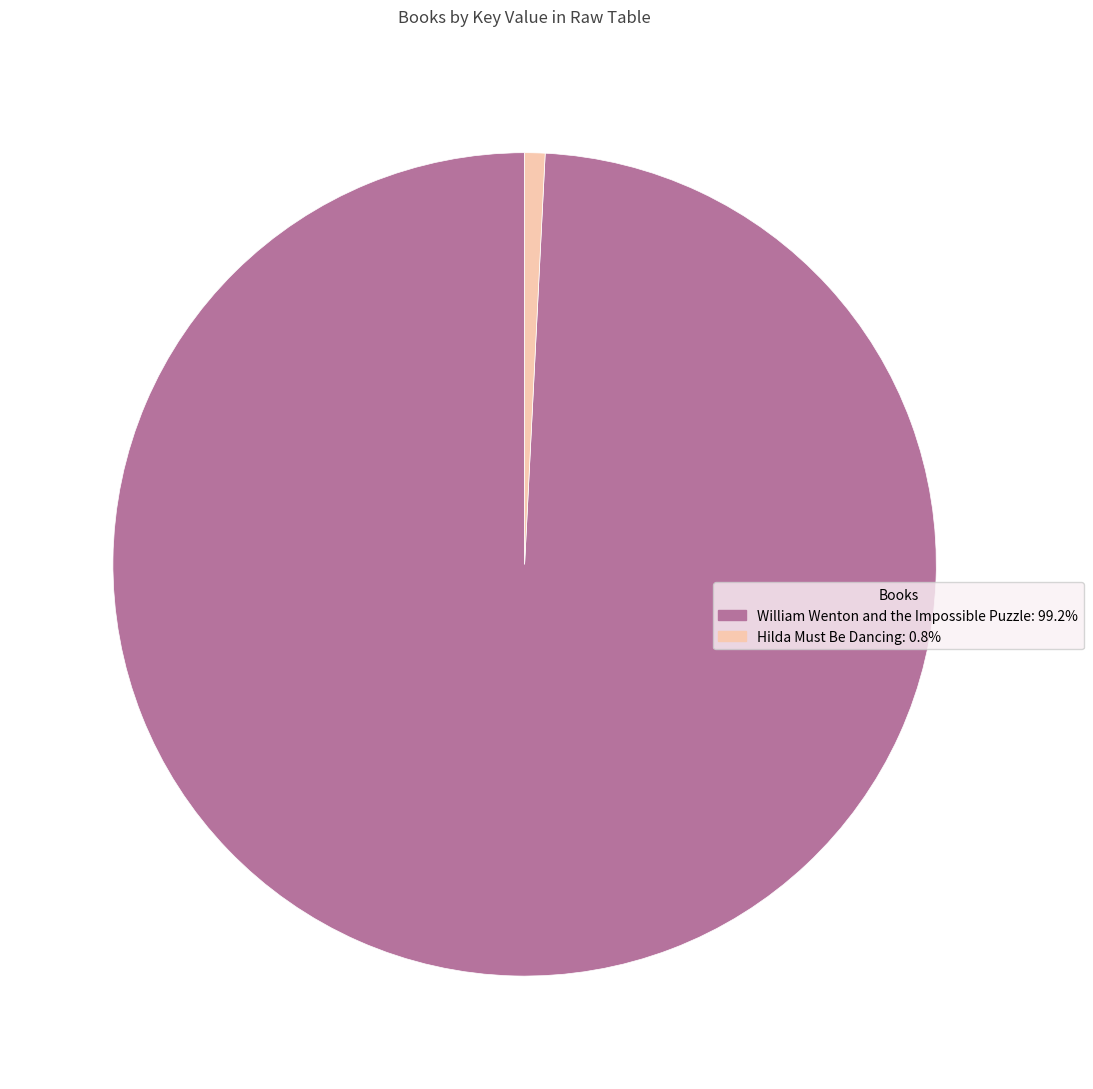

How many segments does this pie chart have?

2